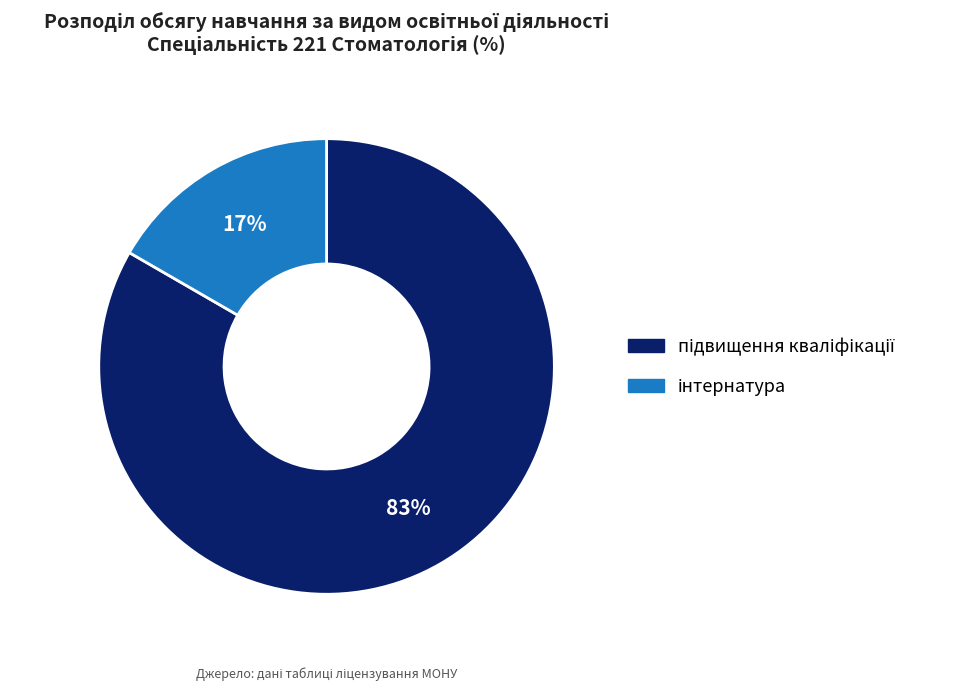

Is there a majority slice in this chart?

Yes